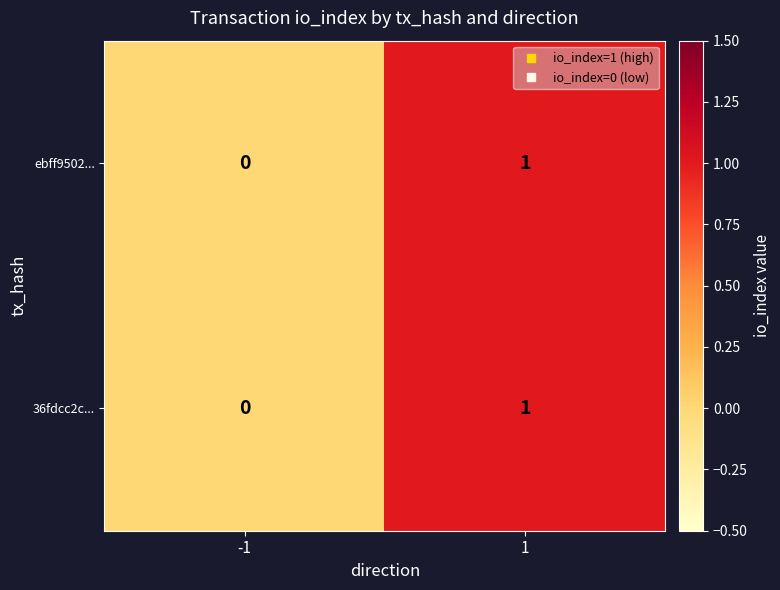

At which category is the sum across all series the highest?

1